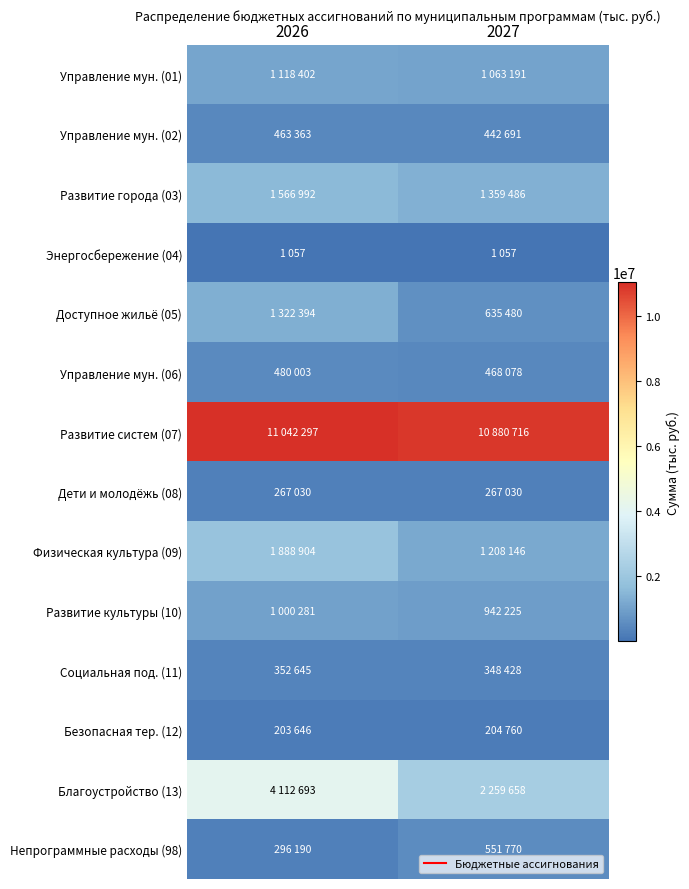

Reading right to left, extract all data points from this chart.

Управление мун. (01): 2027=1063191	2026=1118402
Управление мун. (02): 2027=442691	2026=463363
Развитие города (03): 2027=1359486	2026=1566992
Энергосбережение (04): 2027=1057	2026=1057
Доступное жильё (05): 2027=635480	2026=1322394
Управление мун. (06): 2027=468078	2026=480003
Развитие систем (07): 2027=10880716	2026=11042297
Дети и молодёжь (08): 2027=267030	2026=267030
Физическая культура (09): 2027=1208146	2026=1888904
Развитие культуры (10): 2027=942225	2026=1000281
Социальная под. (11): 2027=348428	2026=352645
Безопасная тер. (12): 2027=204760	2026=203646
Благоустройство (13): 2027=2259658	2026=4112693
Непрограммные расходы (98): 2027=551770	2026=296190